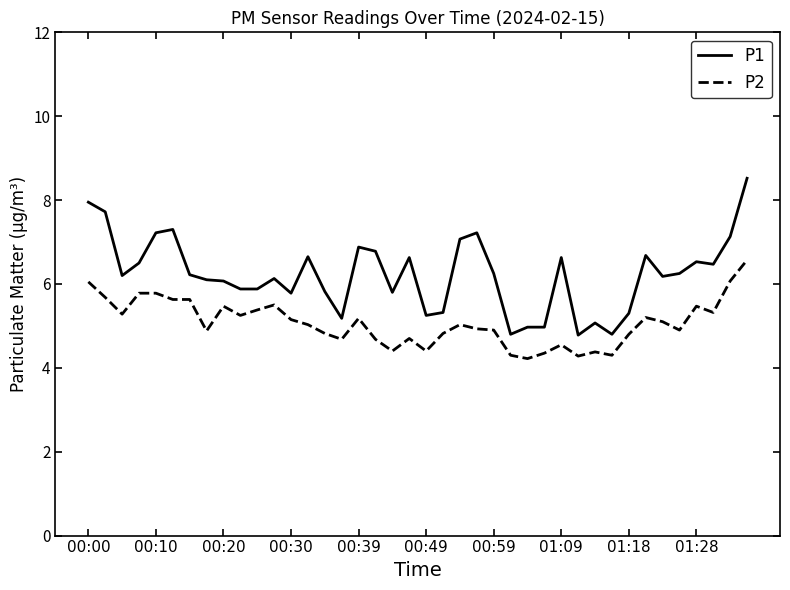

Rank the series by their average value, from highest to lowest.

P1, P2